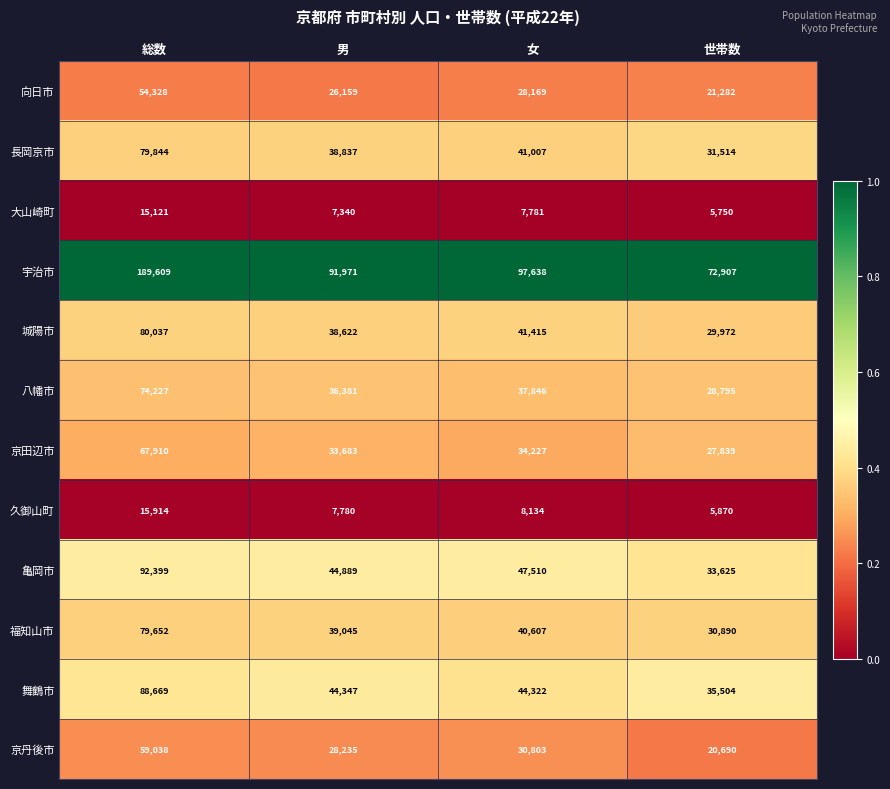

Which series has the largest total across all categories?

宇治市